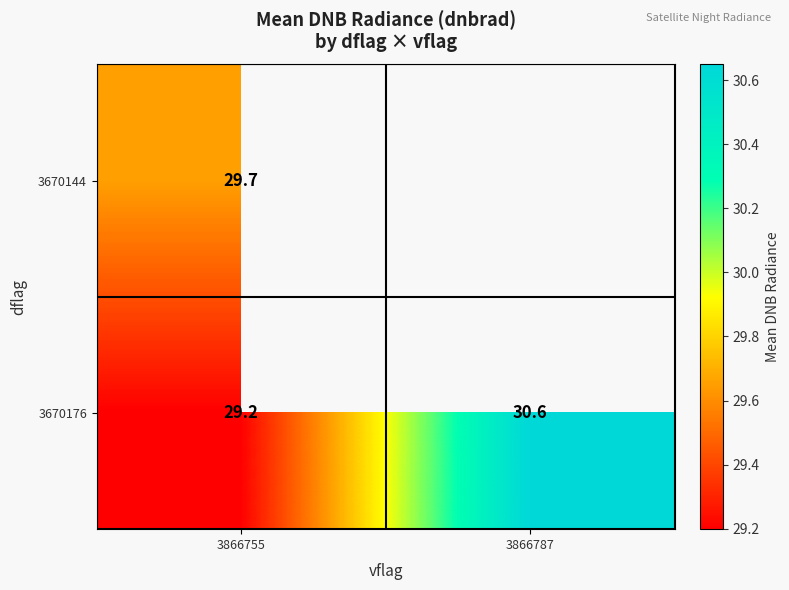

Is the value of 3670144 at 3866755 greater than the value of 3670176 at 3866755?

Yes